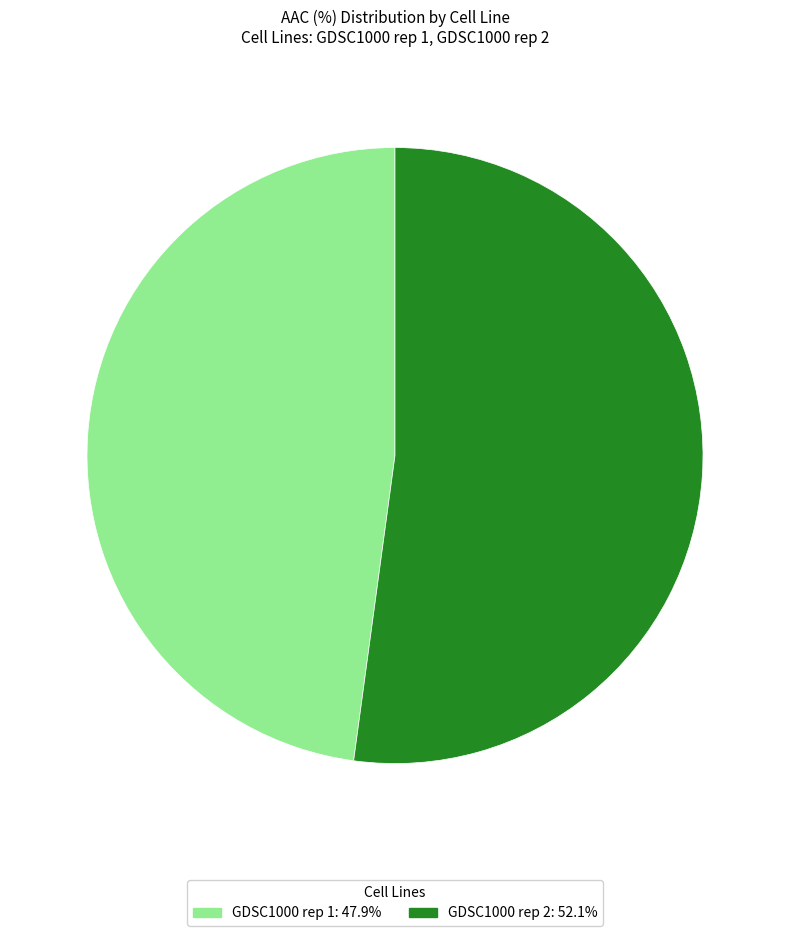

Which has a higher value, GDSC1000 rep 1 or GDSC1000 rep 2?

GDSC1000 rep 2